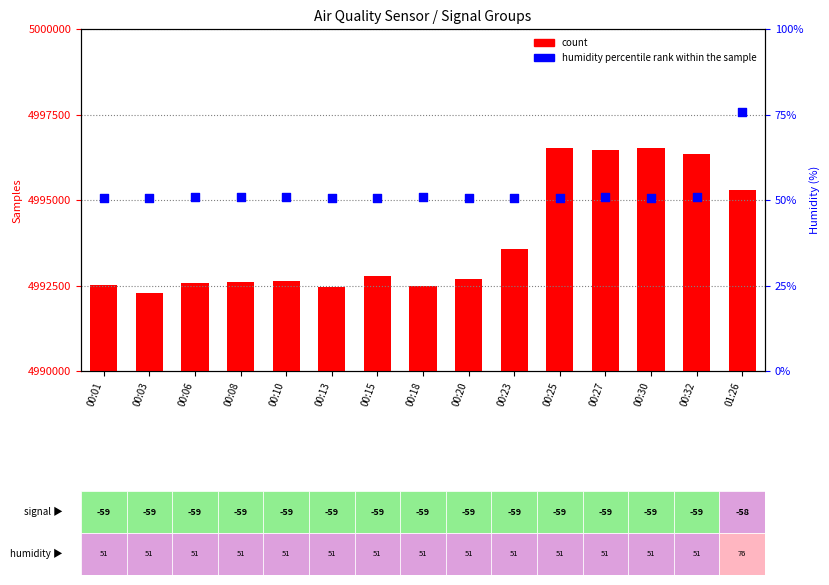

Is the value of count at 00:08 greater than the value of humidity percentile rank within the sample at 00:32?

Yes